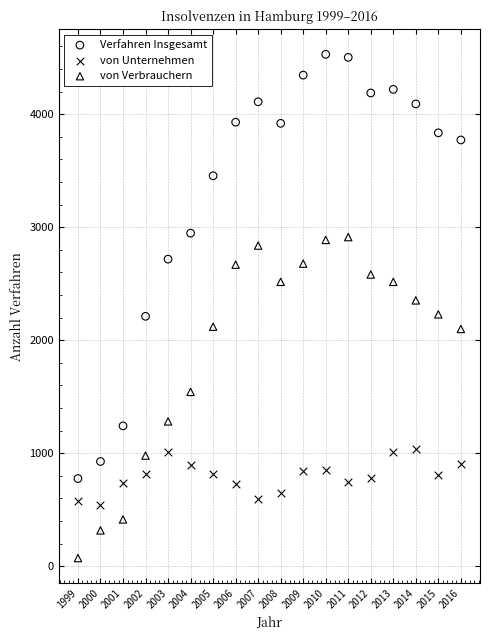

Which series has the largest Y range (max minus min)?

Verfahren Insgesamt